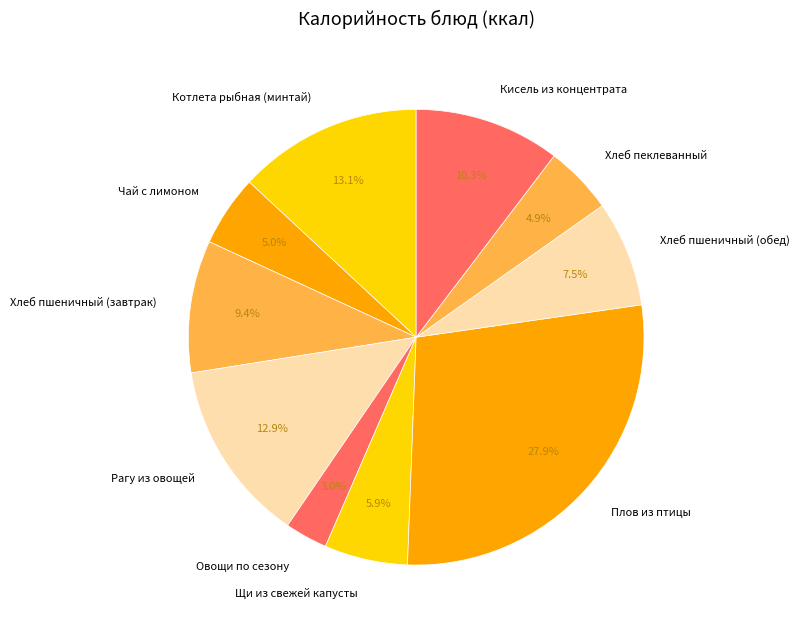

Does any single category account for the majority?

No